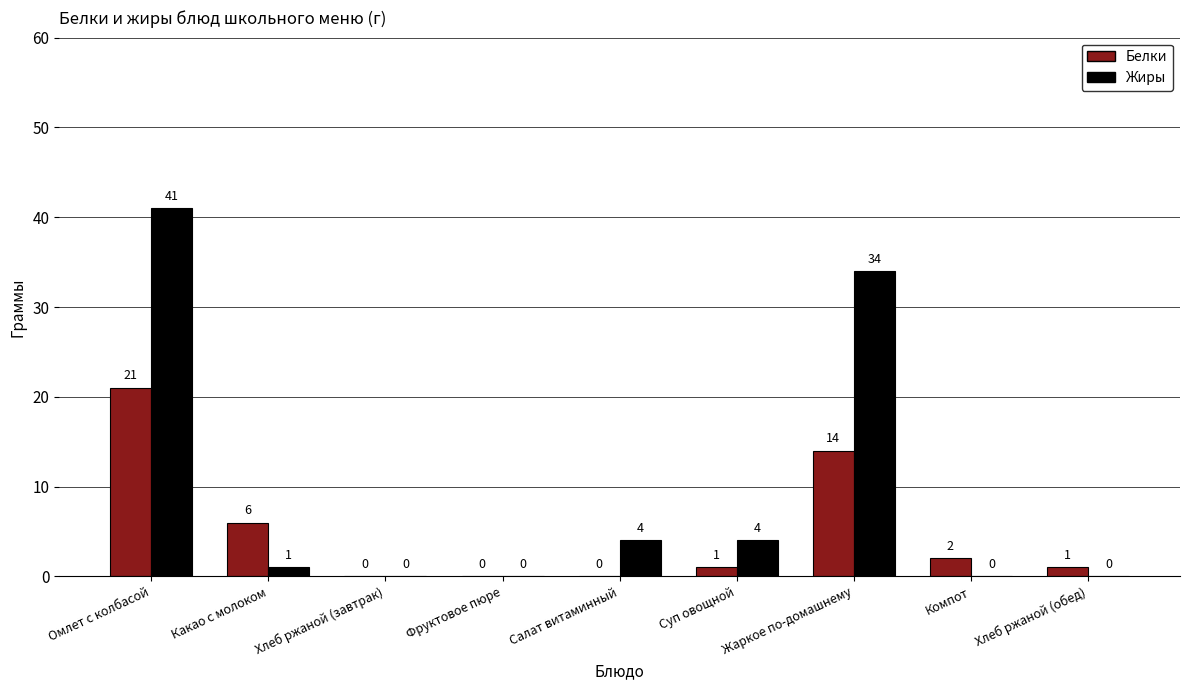

Where is Жиры nearest to the value 20?

Жаркое по-домашнему